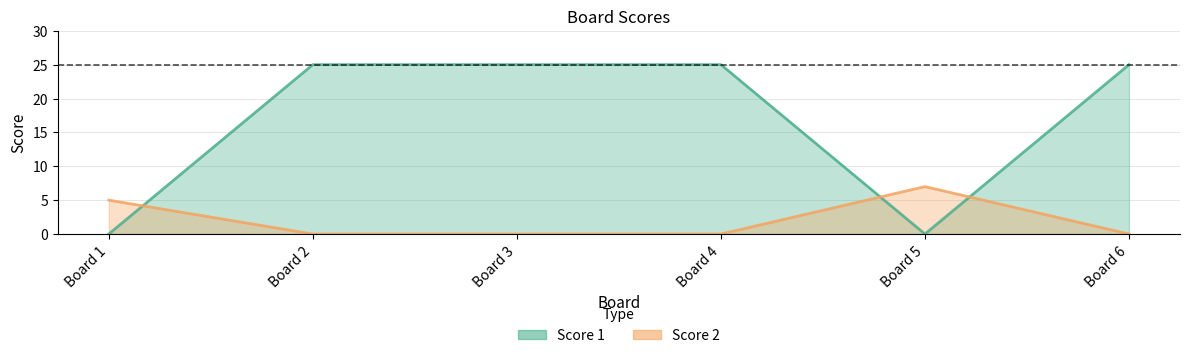

What is the value of the Score 1 point at the 3rd from the left?

25